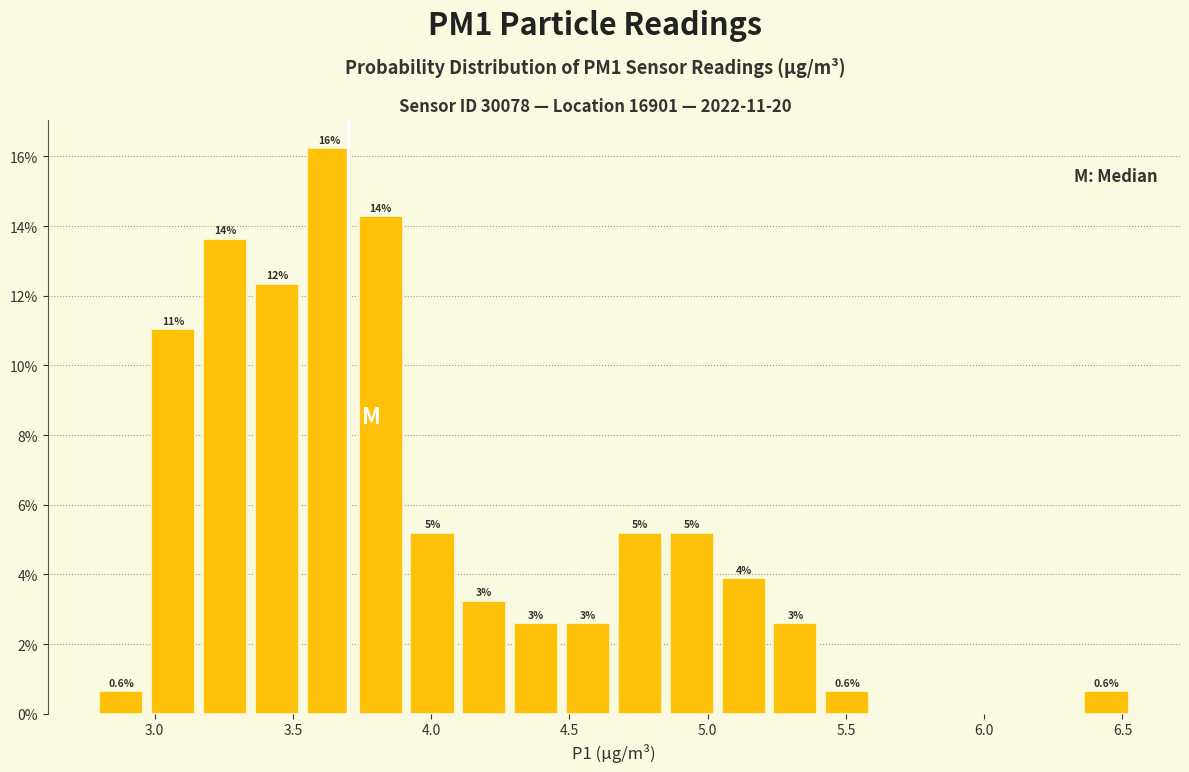

Read against the x-axis, roughly where is the centre of the tallest bar?

3.65